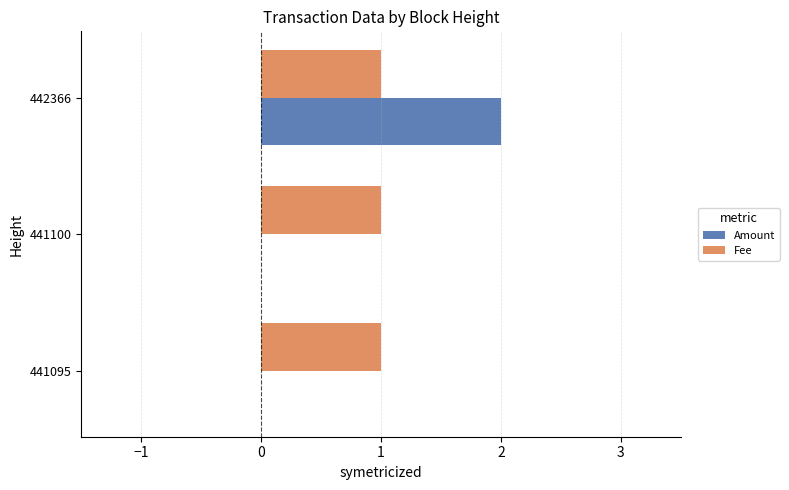

True or false: Fee has a value of 1 at 442366.

True